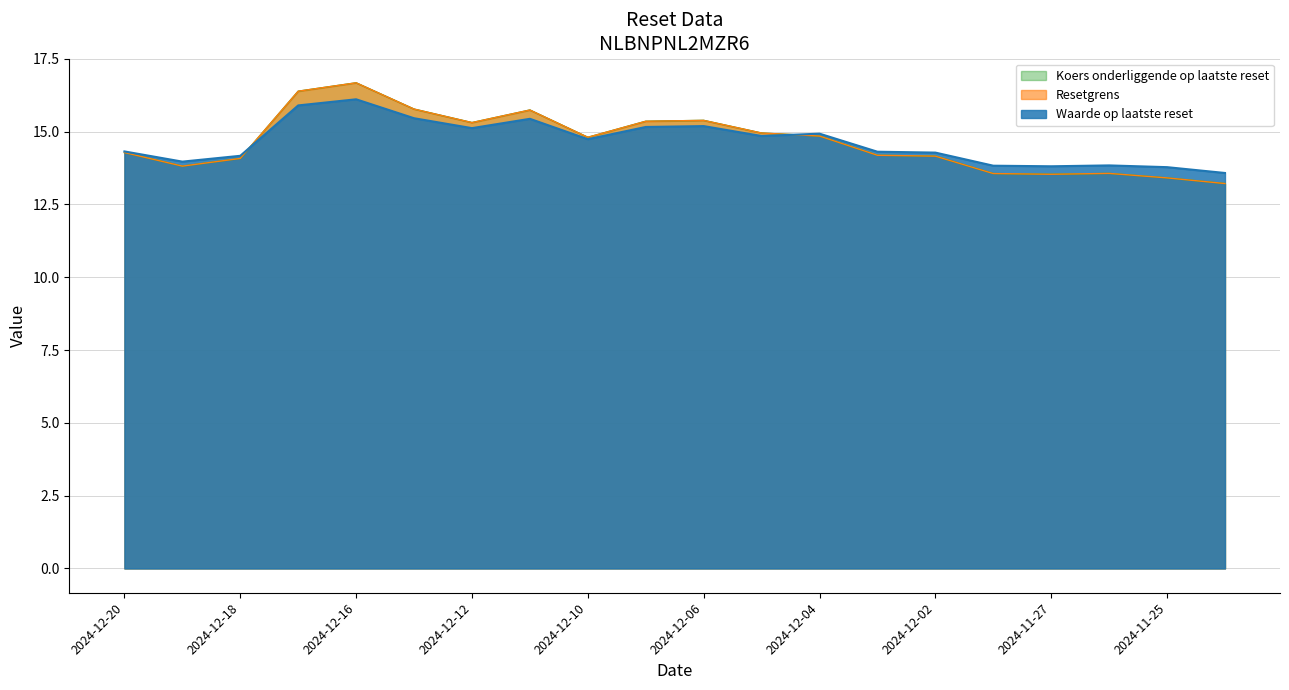

Is it true that Koers onderliggende op laatste reset equals 13.6 at 2024-11-26?

True